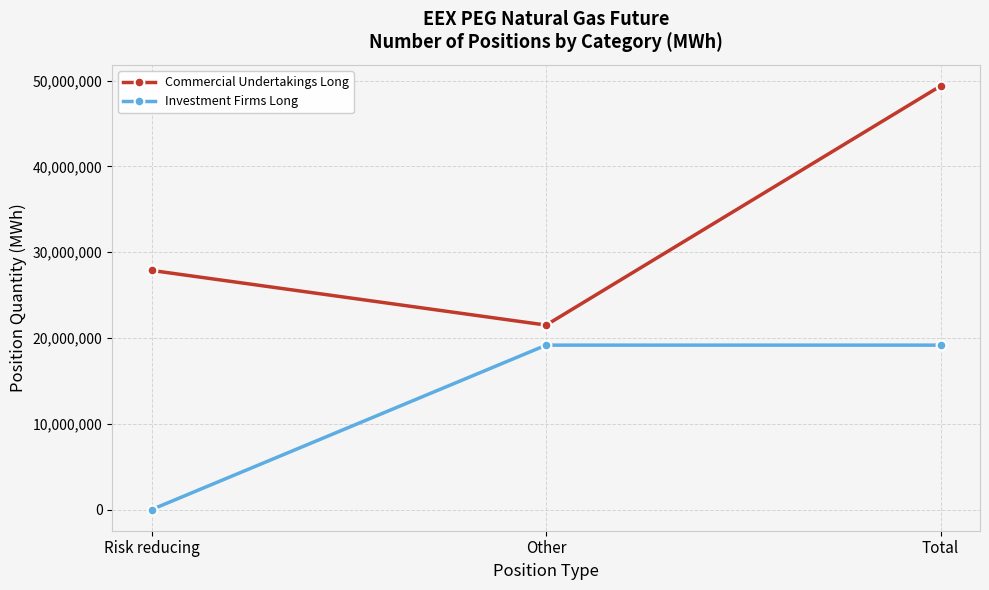

What is the value of the Commercial Undertakings Long point at the 2nd from the left?

21497423